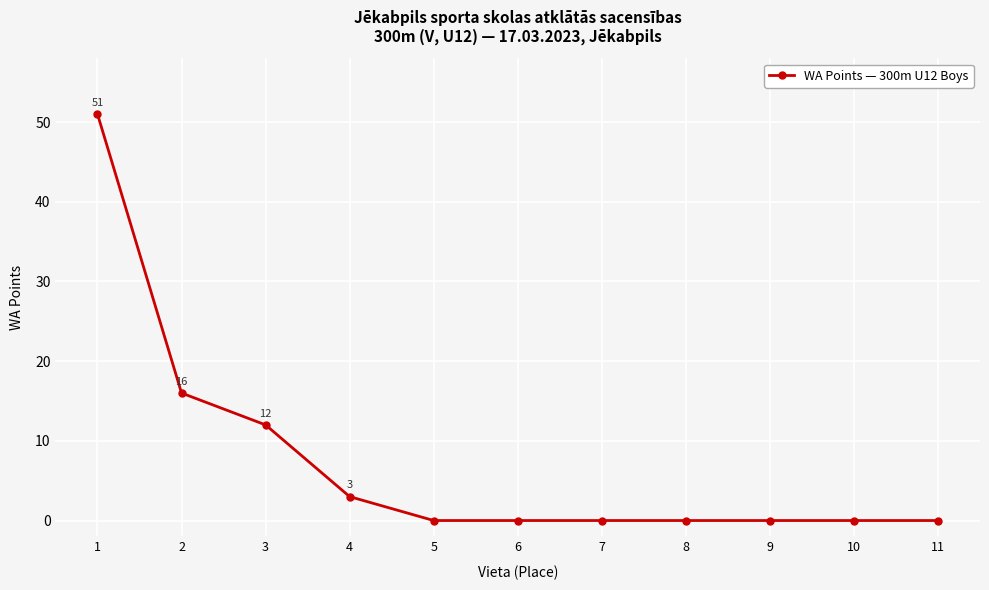

How many distinct data groups are displayed?

1